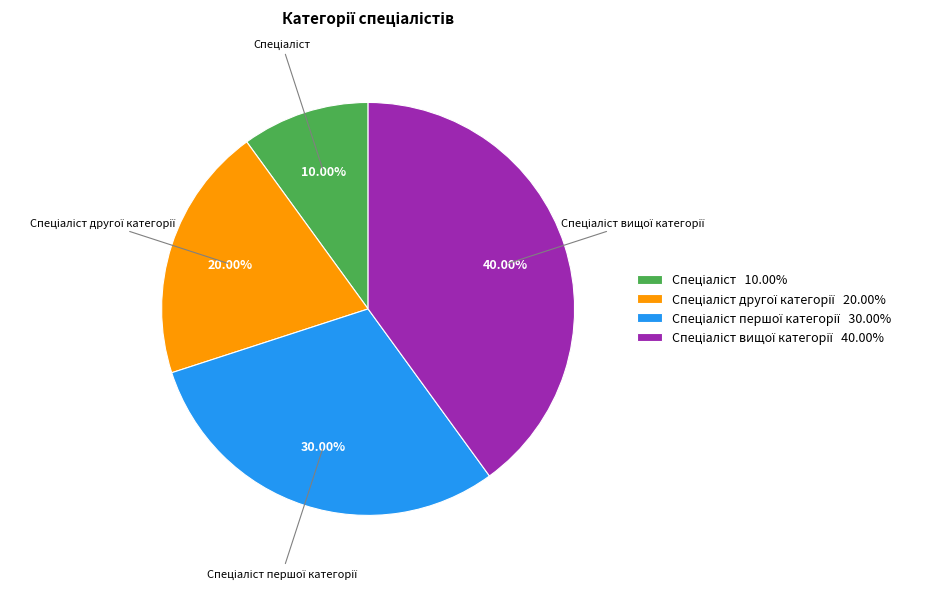

Is there a majority slice in this chart?

No